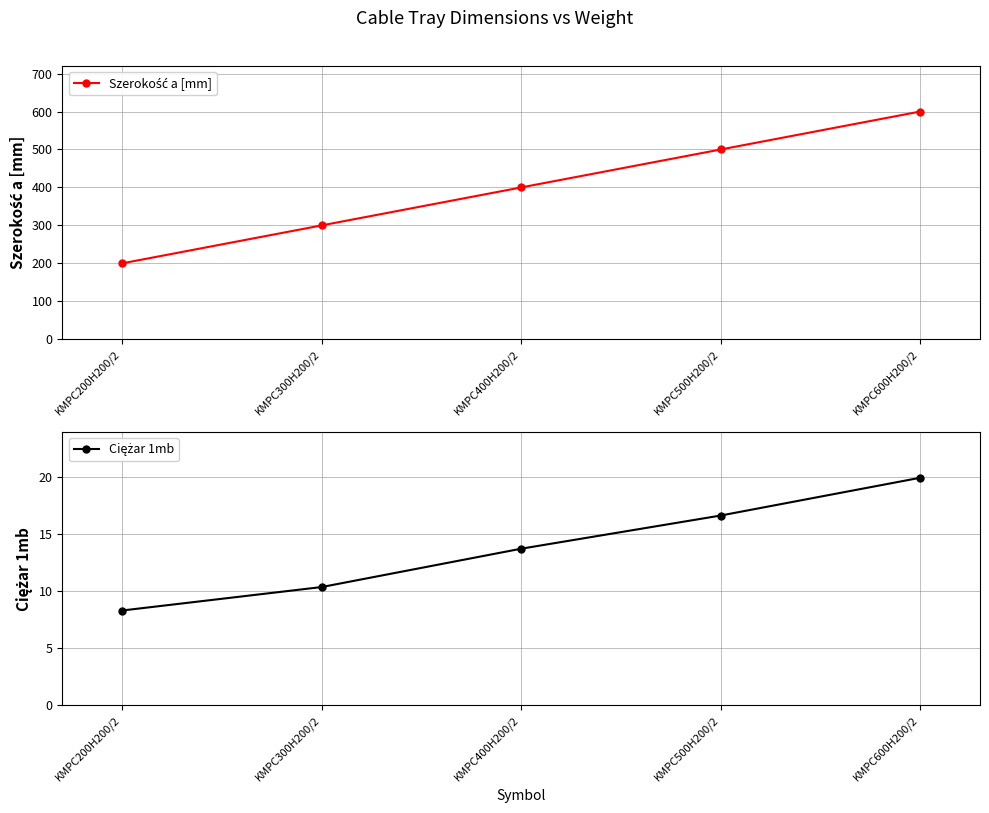

How many series are shown in this chart?

2